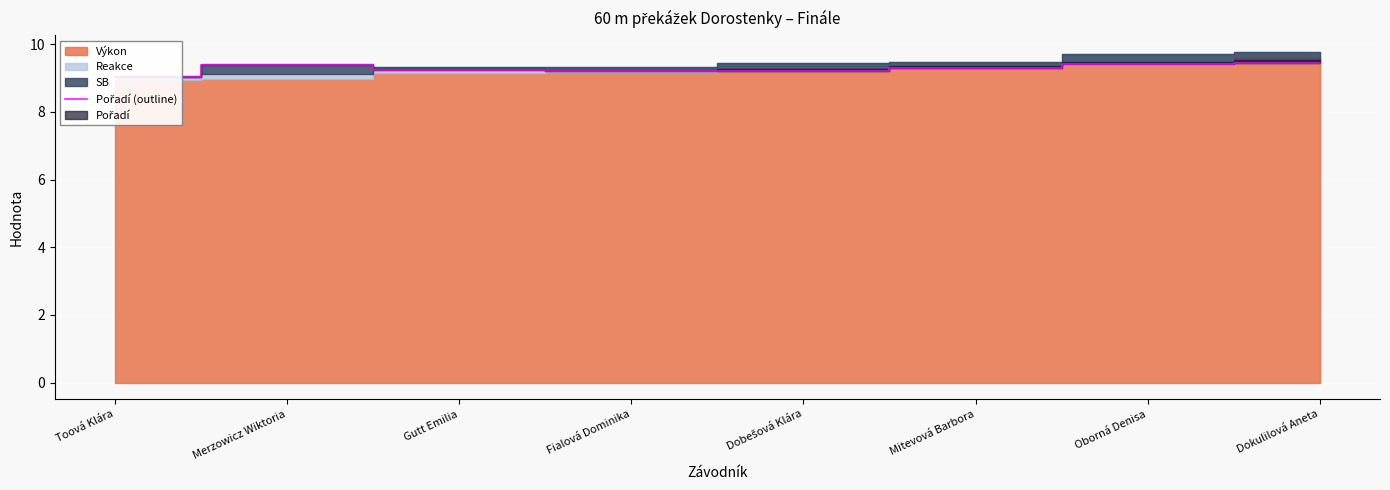

Rank the categories by value from lowest to highest.

Toová Klára, Fialová Dominika, Dobešová Klára, Gutt Emilia, Mitevová Barbora, Merzowicz Wiktoria, Oborná Denisa, Dokulilová Aneta